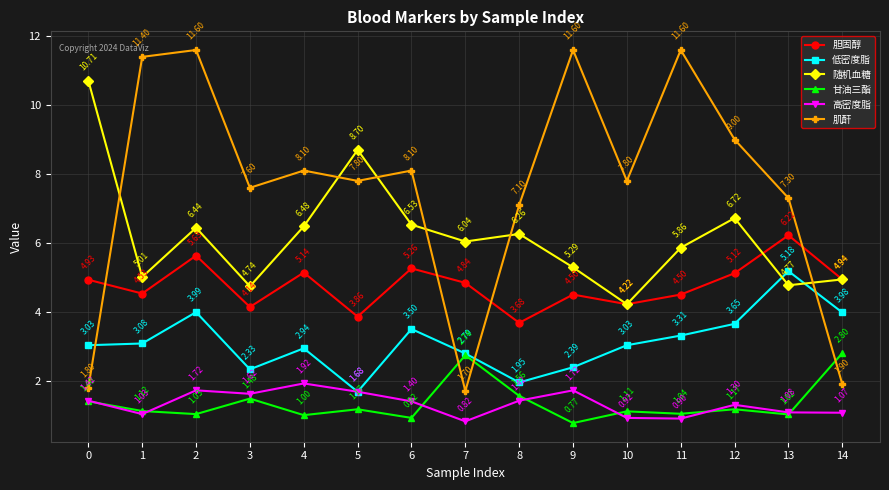

At which category is the sum across all series the highest?

2